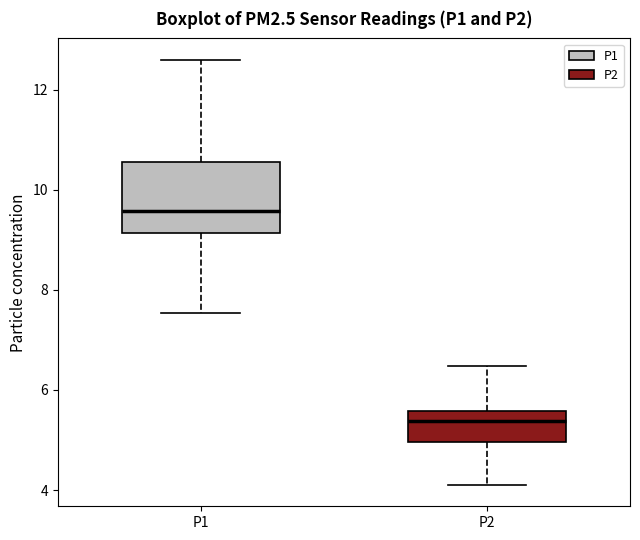

Where is the upper edge of the box for P1 on the y-axis? The values are not printed on the chart, so give them approximately, as read against the axis.

10.6